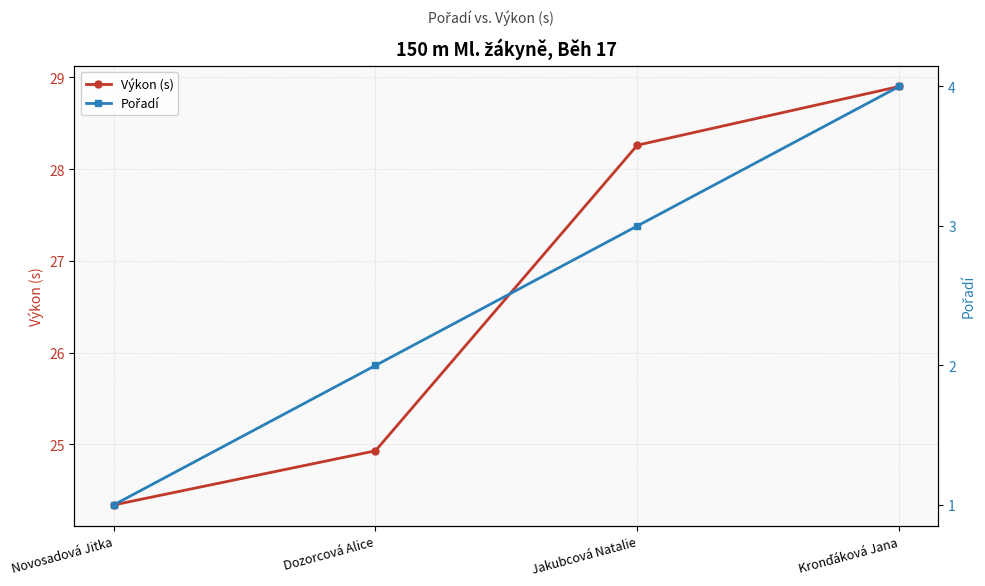

True or false: Pořadí and Výkon (s) cross at least once.

False